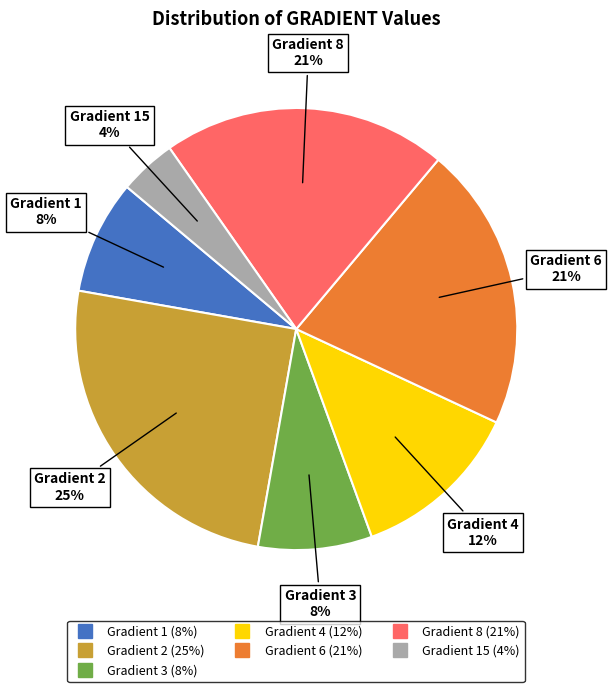

Count the number of slices in the pie.

7